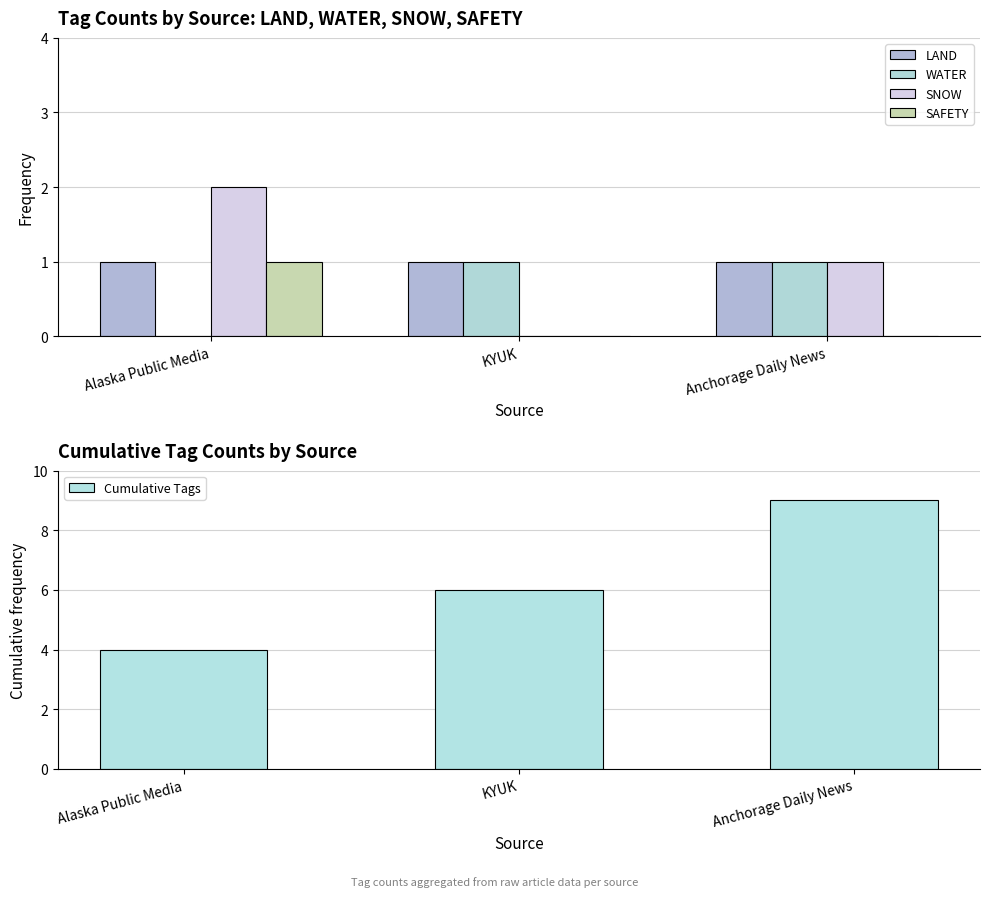

Does the chart contain stacked bars?

No